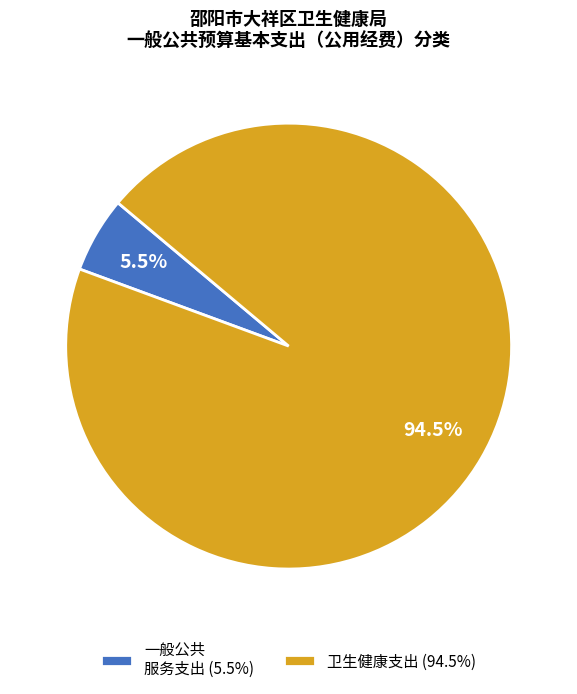

What is the smallest slice in the pie chart?

一般公共 服务支出 (5.5%)